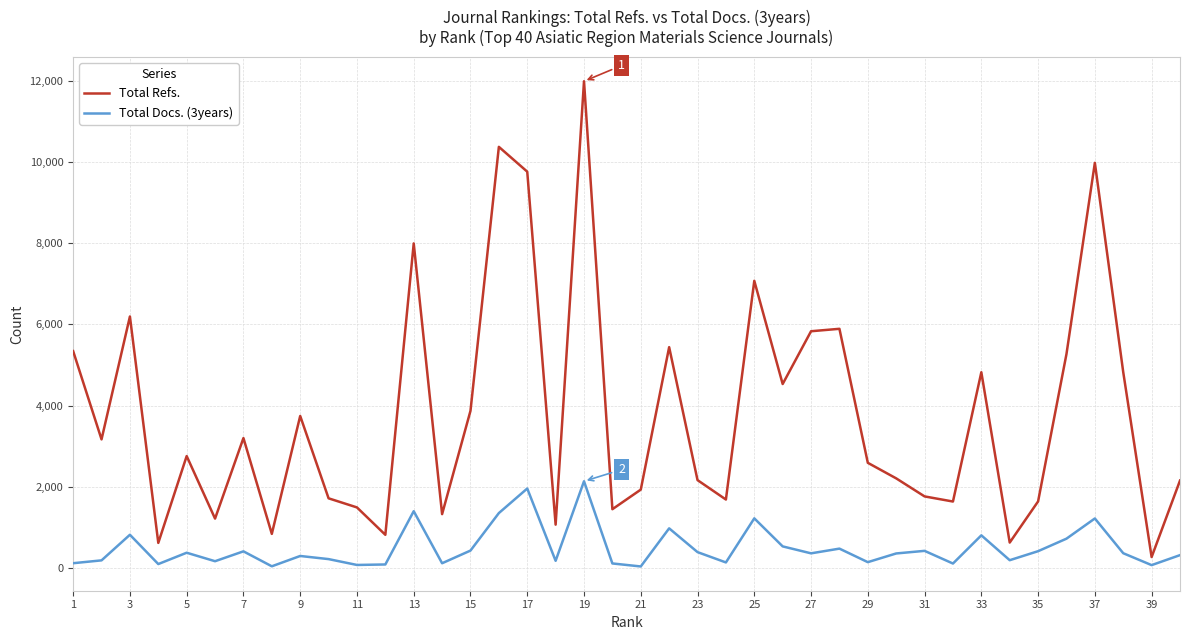

Which series has the largest total across all categories?

Total Refs.